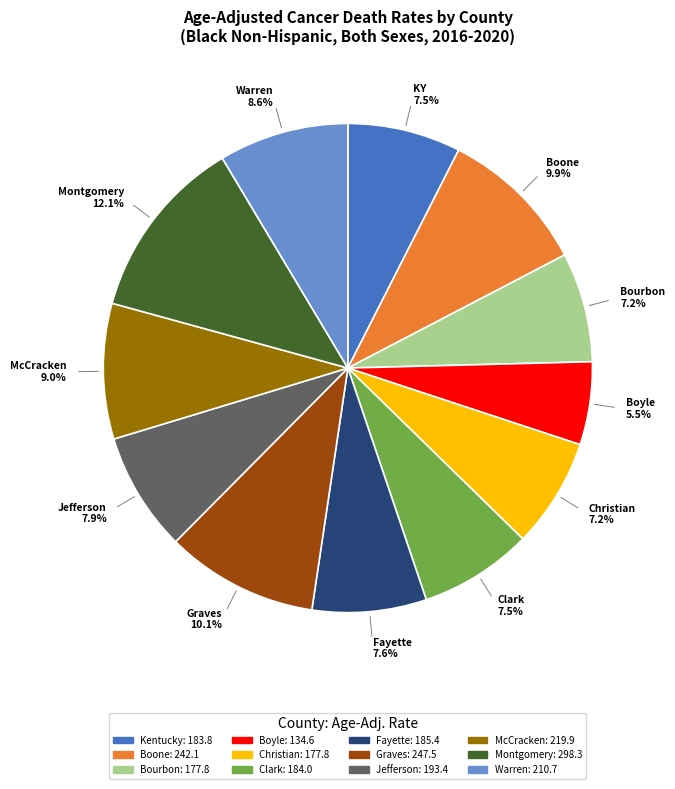

Is there a majority slice in this chart?

No